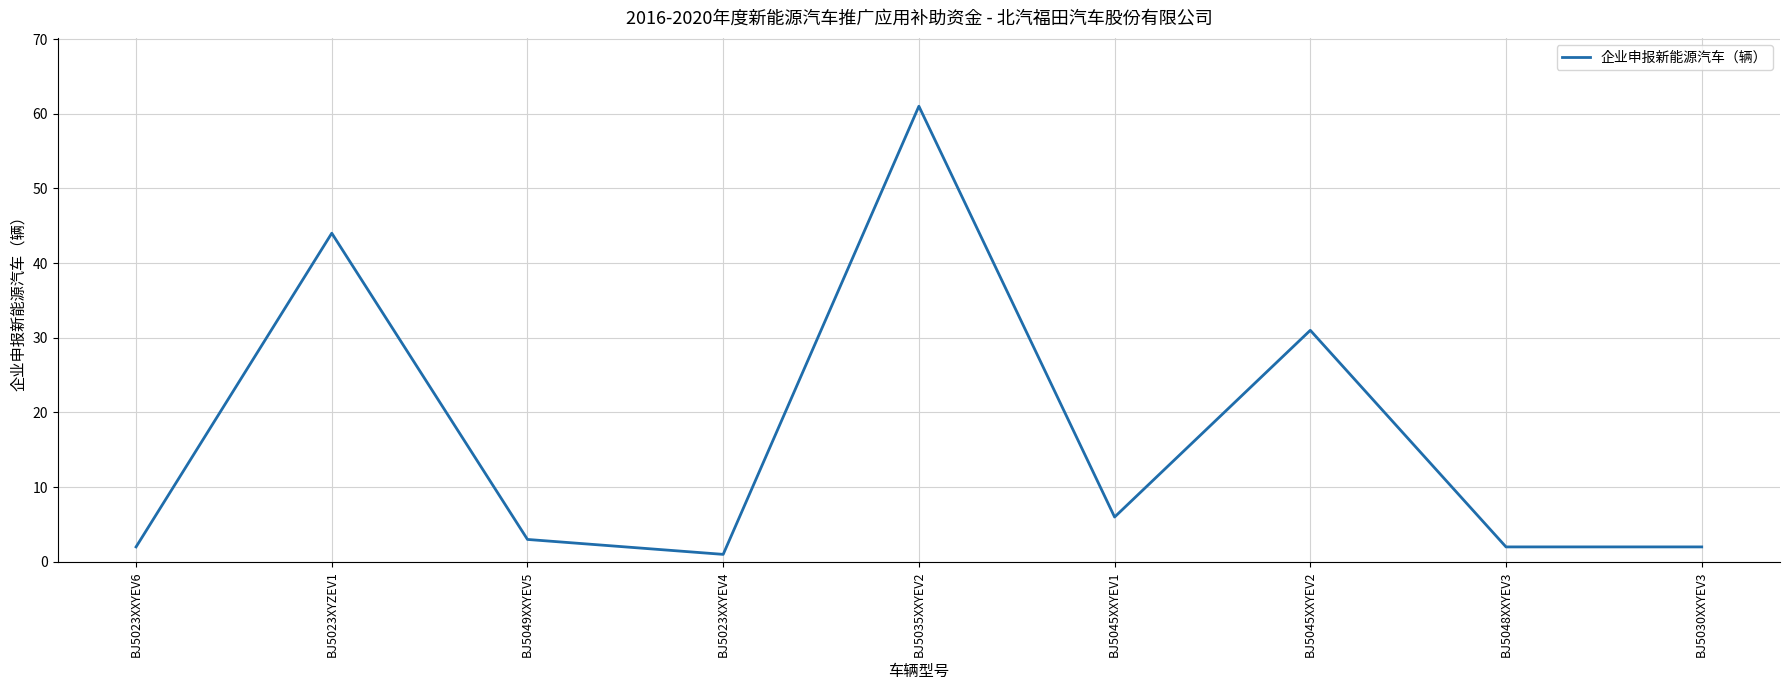

True or false: there are more than 2 points higher than both neighbors.

True